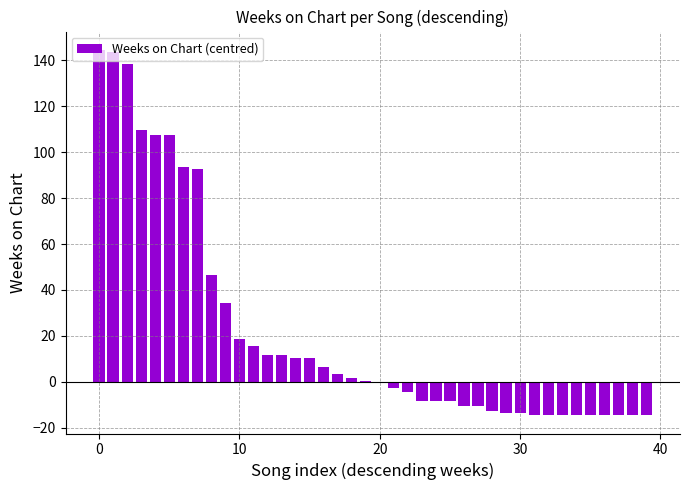

What is the maximum value shown in the chart?

144.5